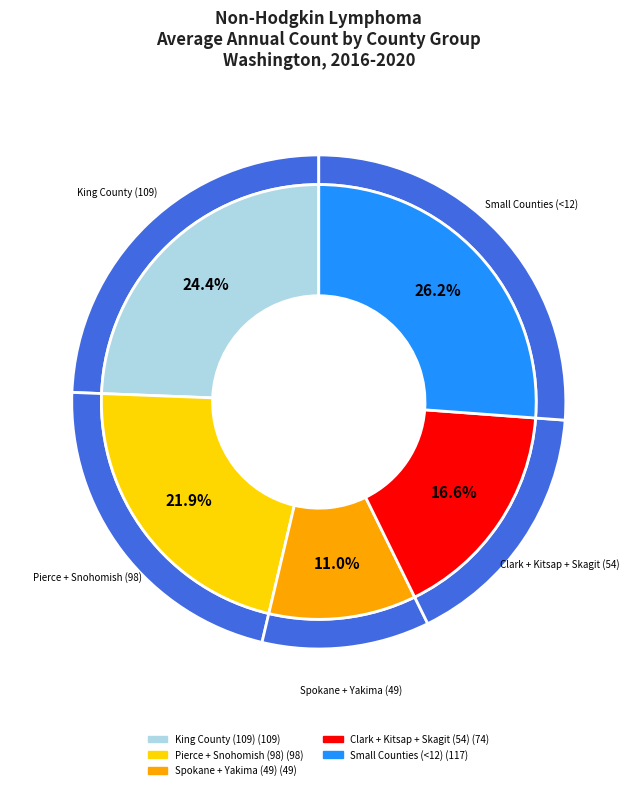

To the nearest percent, what portion does Kittitas County represent?

1%